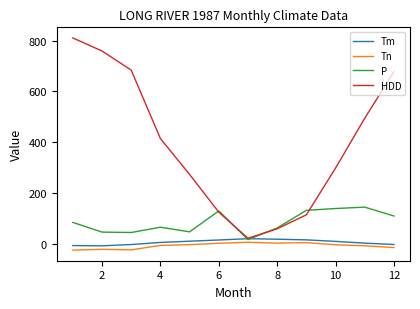

What is the lowest value of the HDD series?

20.7